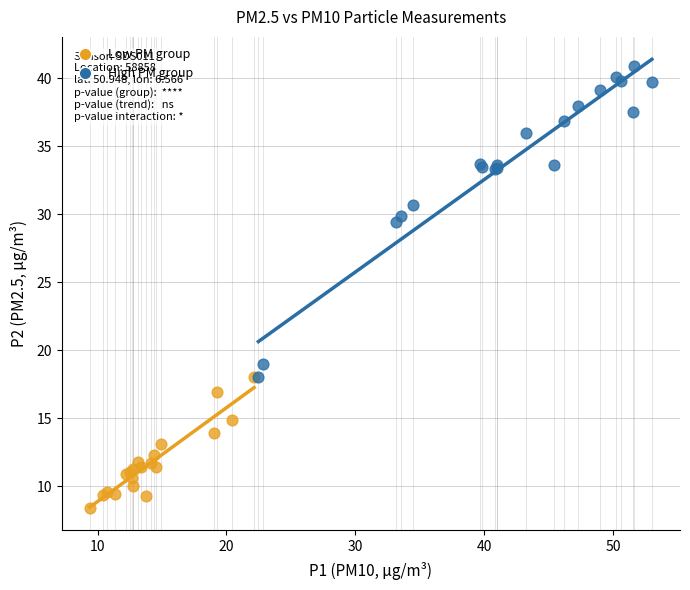

What are all the series names shown in the legend?

Low PM group, High PM group